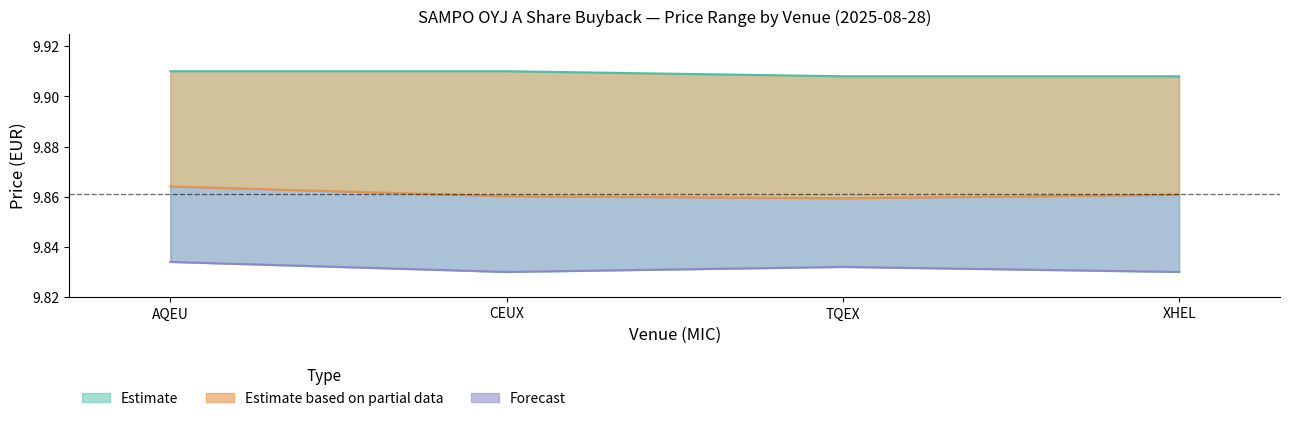

The Lowest price series shows 2.2 at TQEX. True or false?

False